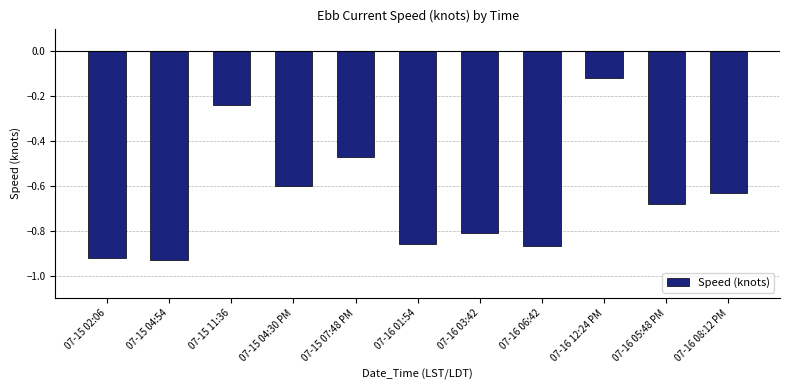

The value at 07-16 12:24 PM is -0.2. True or false?

False